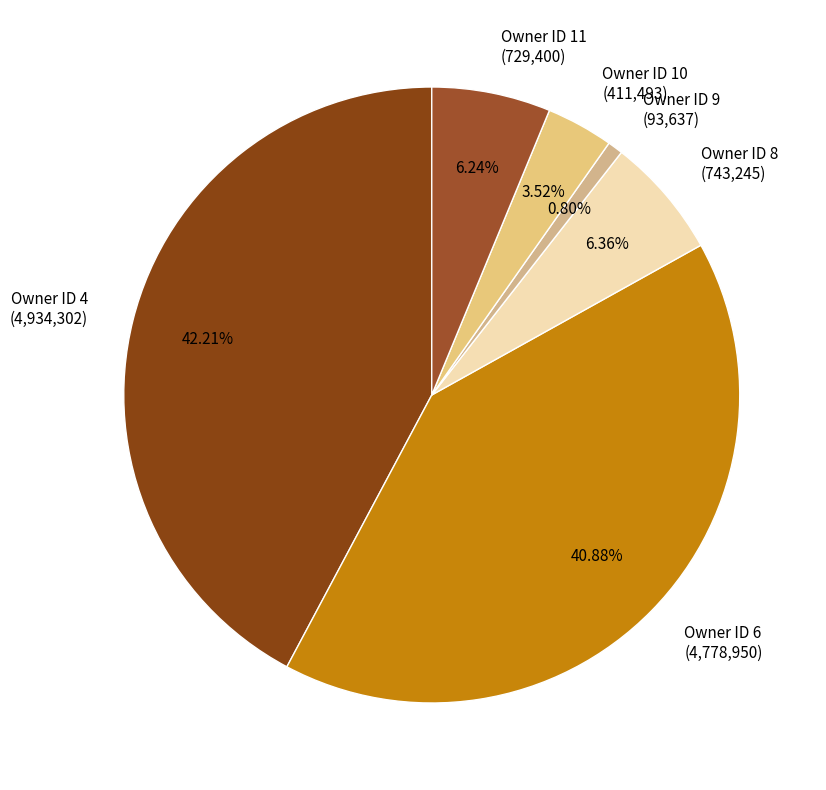

Is Owner ID 8 the majority of the pie?

No